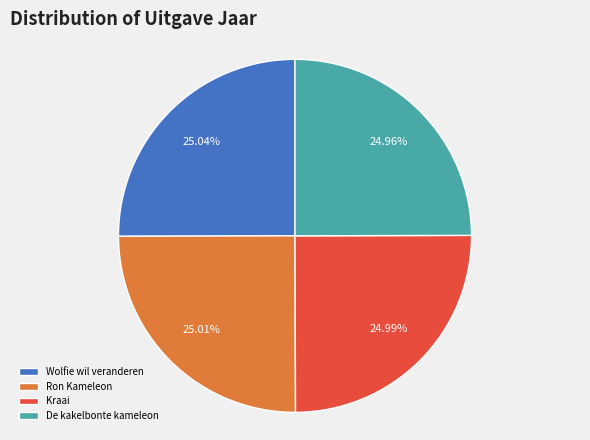

How many segments does this pie chart have?

4